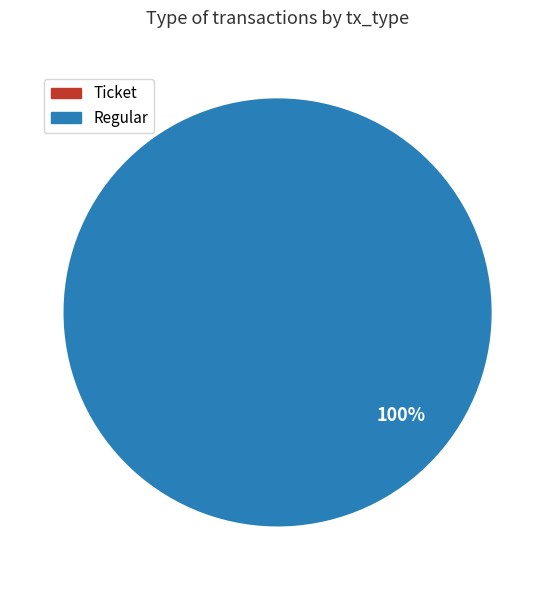

Is there a majority slice in this chart?

Yes